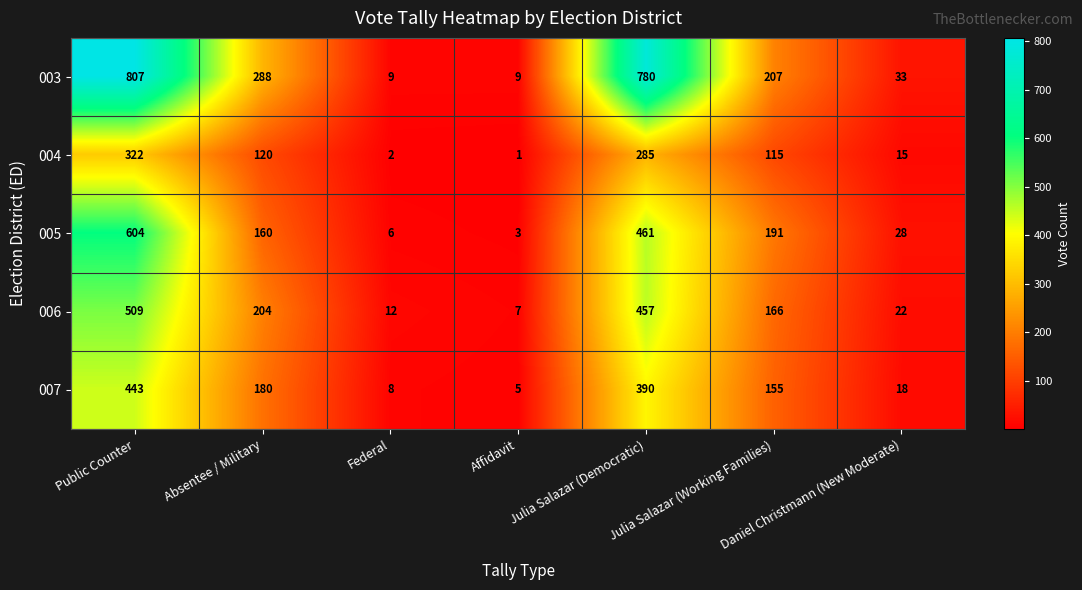

What is the total value across all series at Affidavit?

25